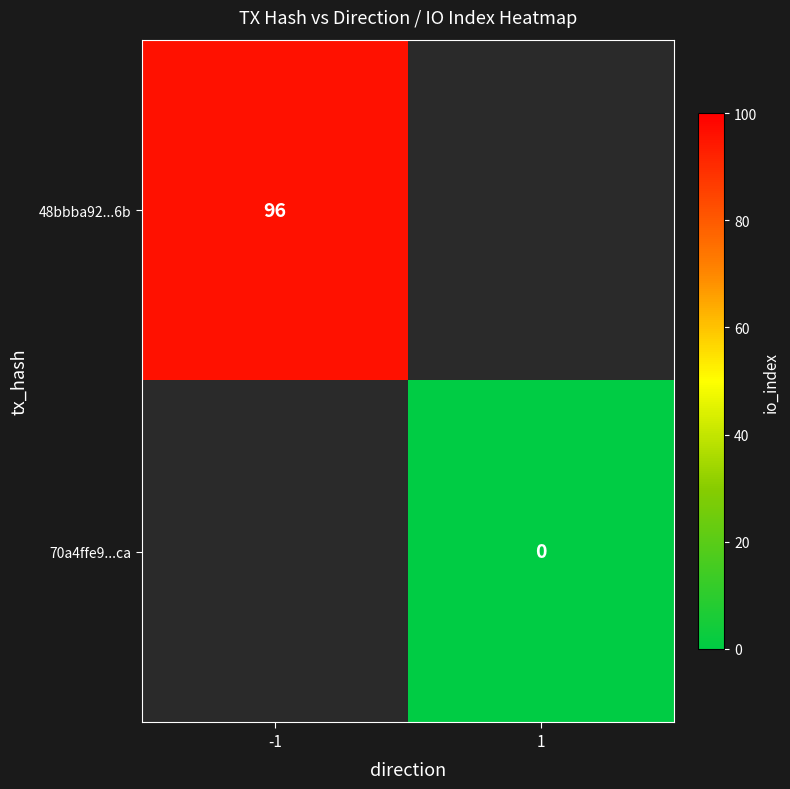

The value of 48bbba92...6b at -1 is 38. True or false?

False